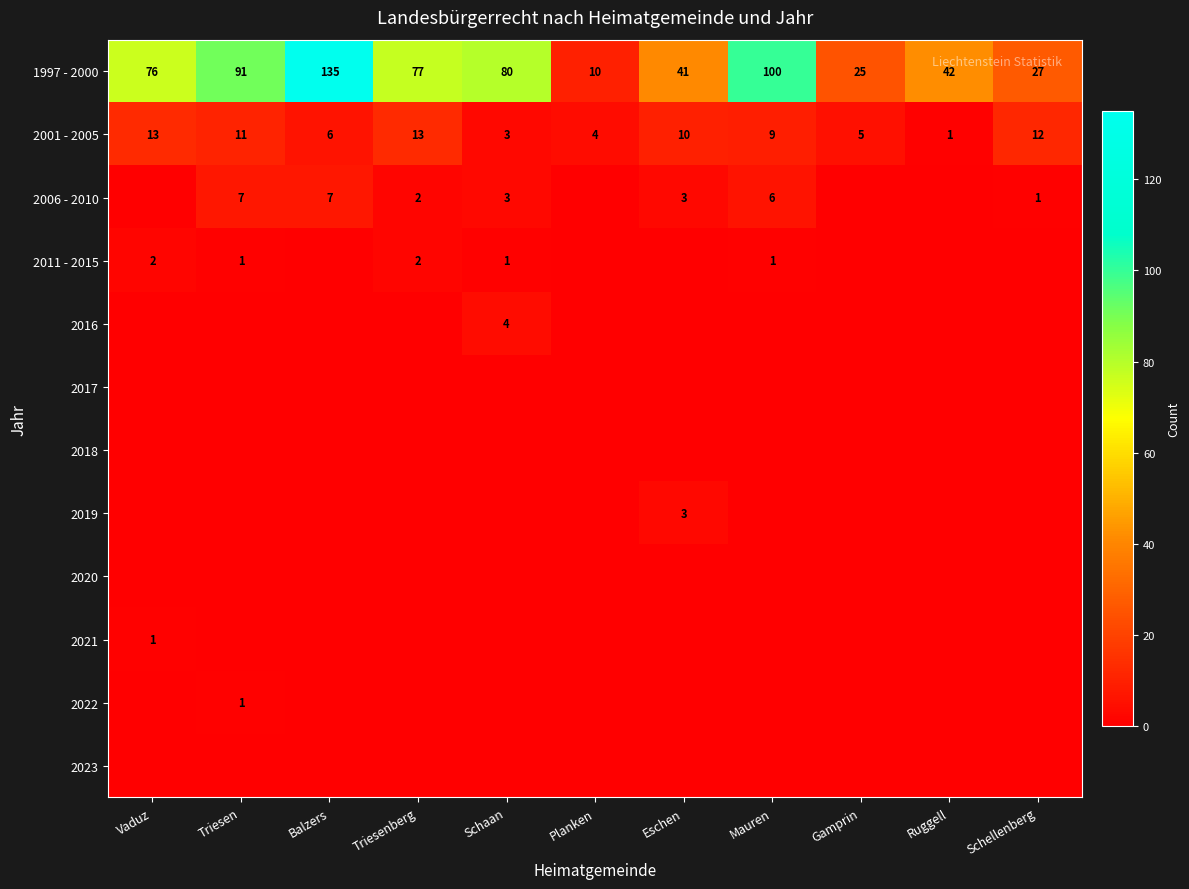

Count the number of data series in this chart.

12